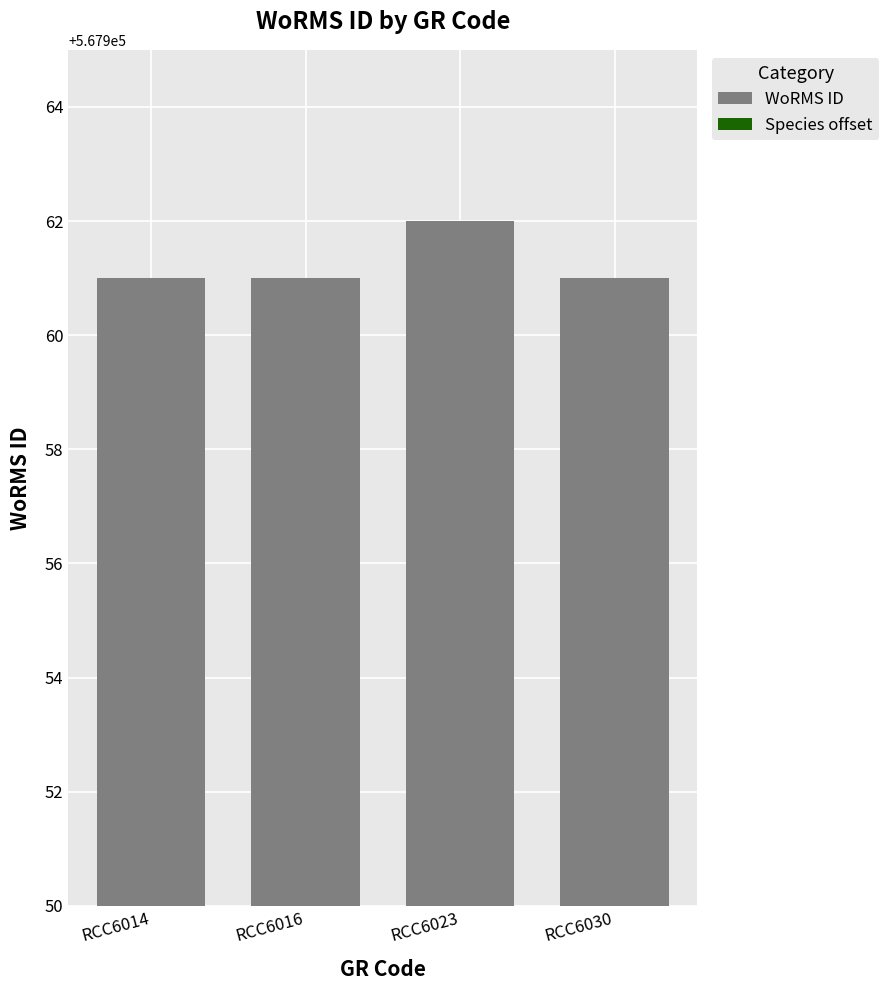

At how many categories does at least one series exceed 310476?

4